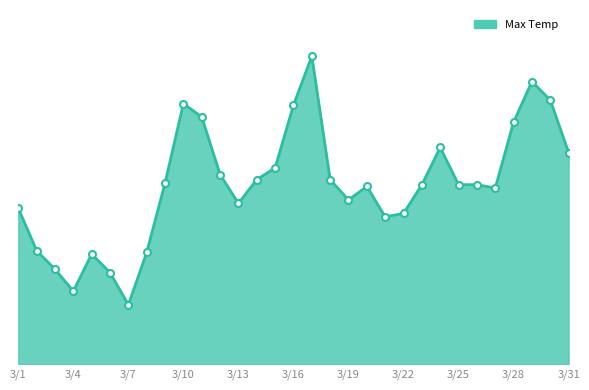

Does the chart have visible grid lines?

No